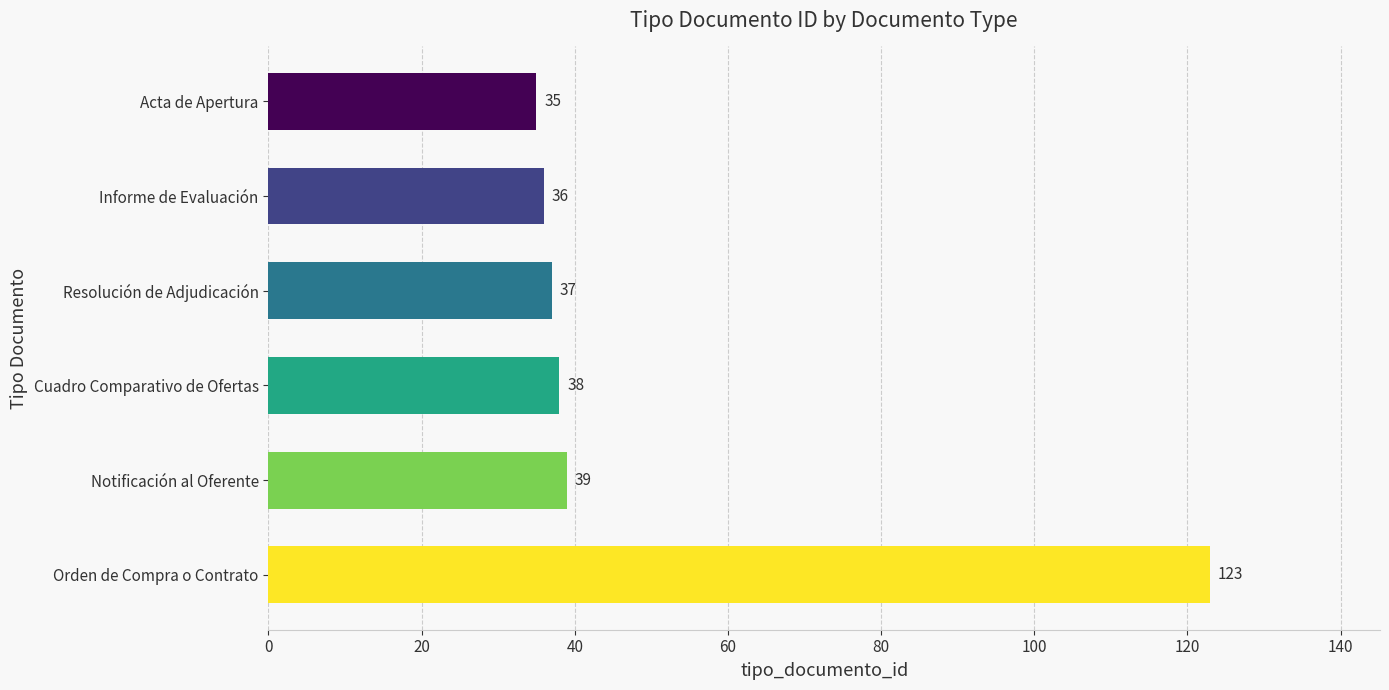

Where is the data nearest to the value 79?

Notificación al Oferente